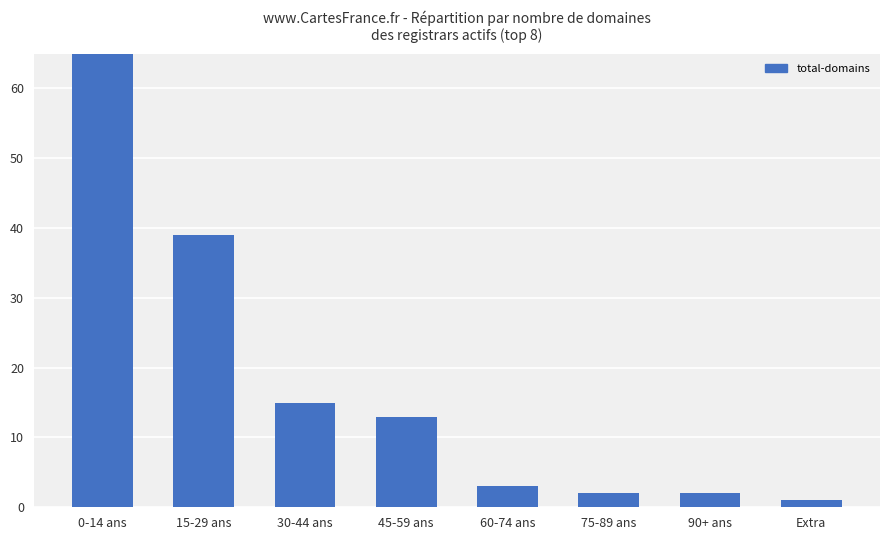

What is the difference between the maximum and second lowest values?

149